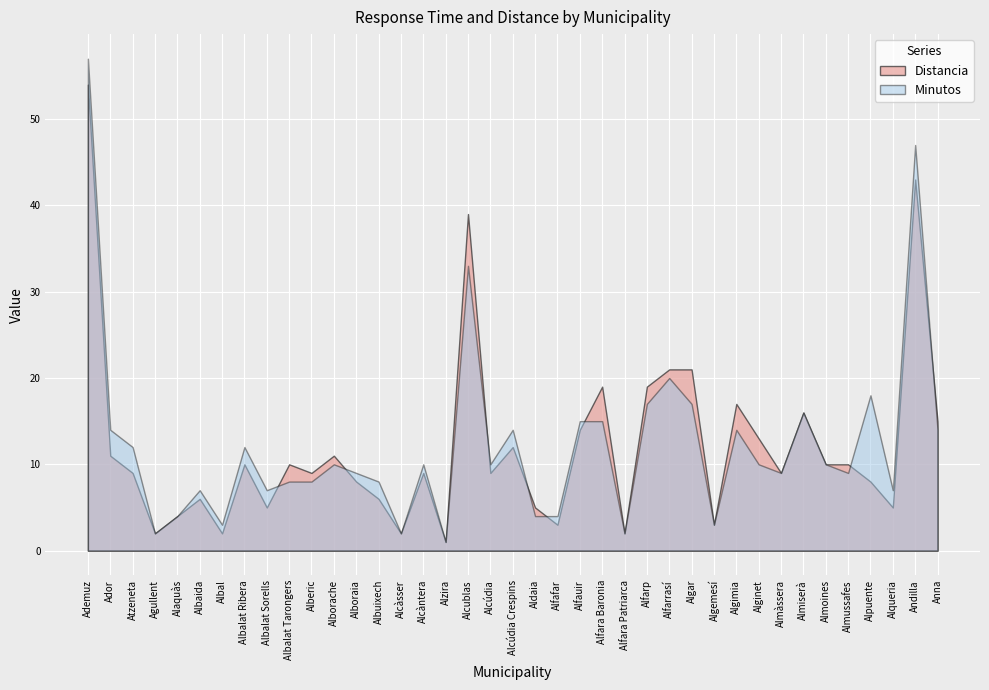

List the series in order of their peak value, lowest first.

Distancia, Minutos